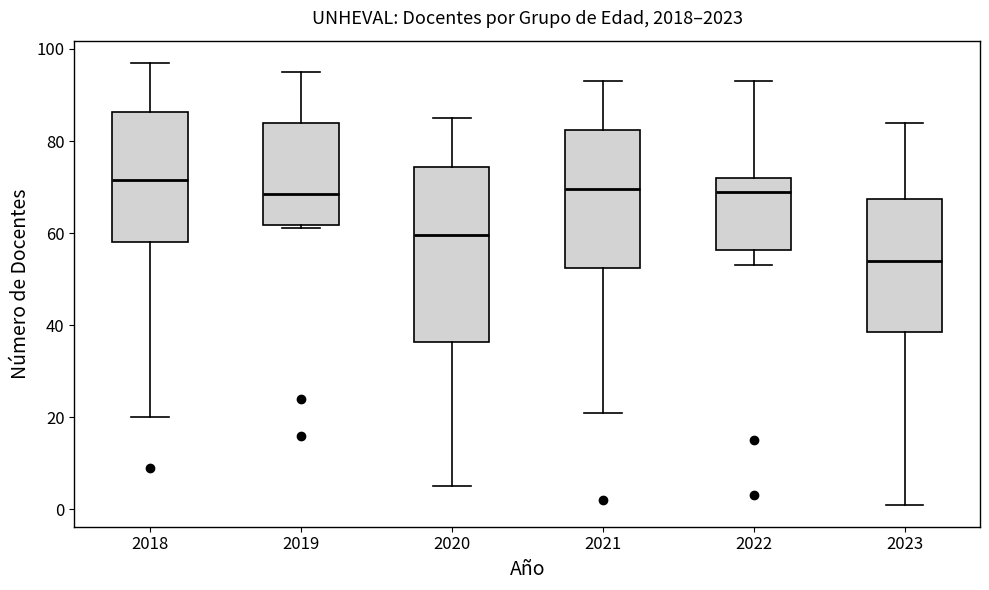

Which box has the lowest median line?

2023